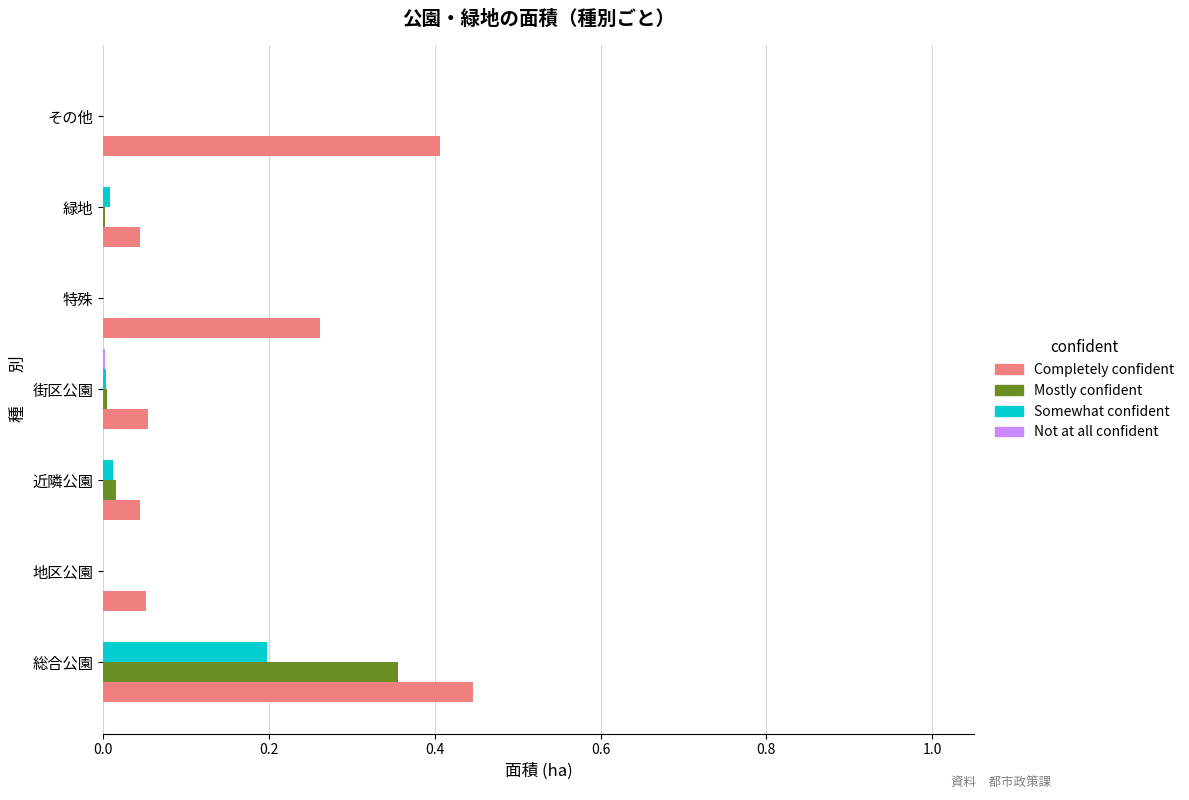

At which category is the sum across all series the highest?

総合公園